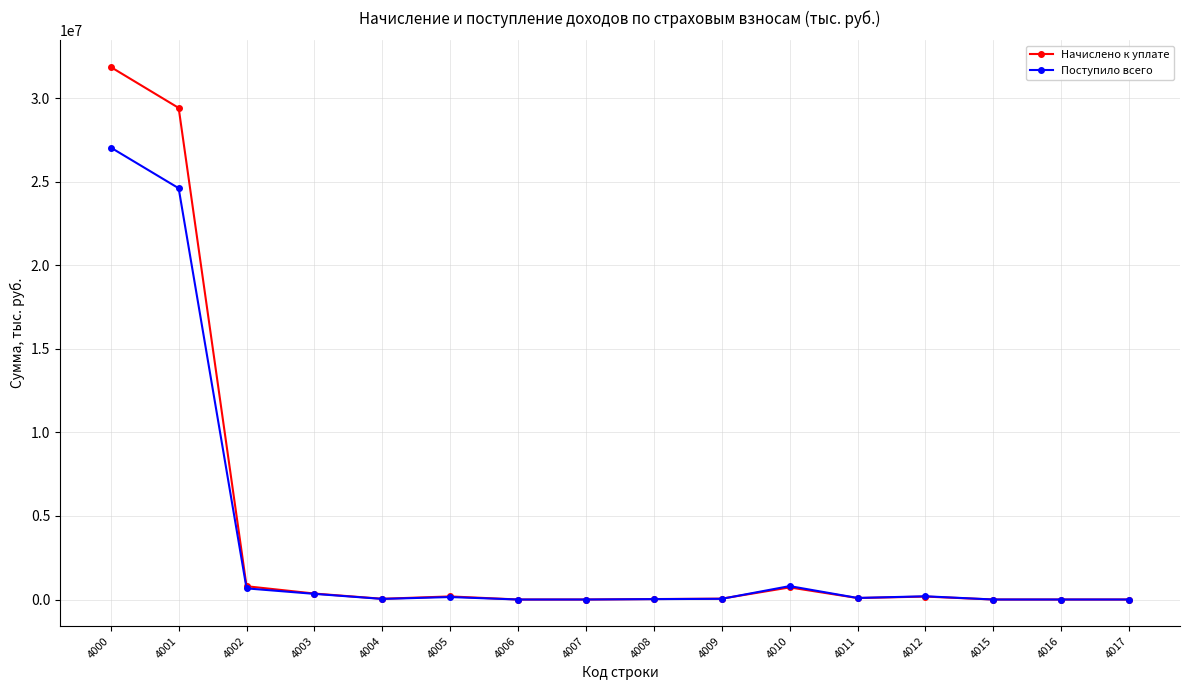

What is the average value of the Начислено к уплате series?

3982667